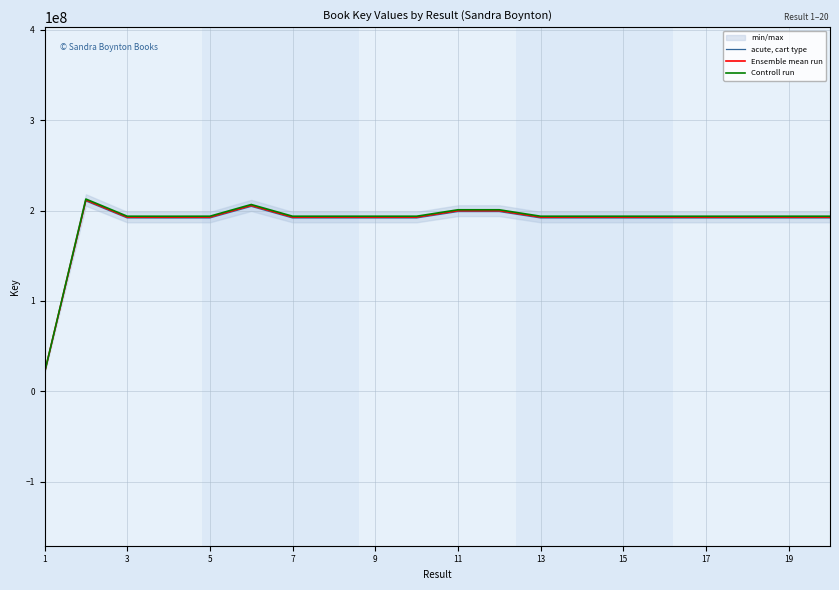

Which series has the largest range (max minus min)?

Controll run